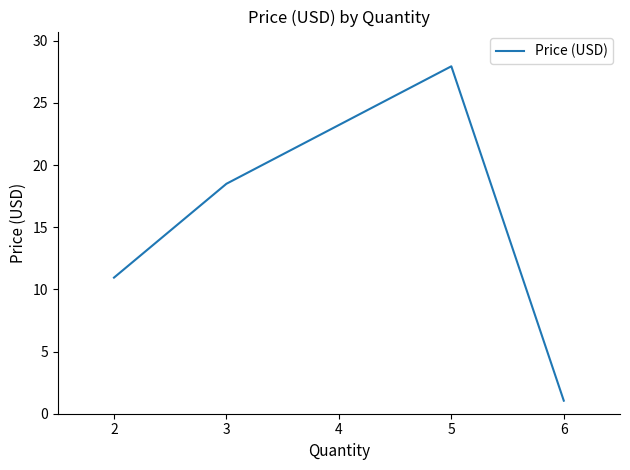

Which category has the lowest value across all series?

6